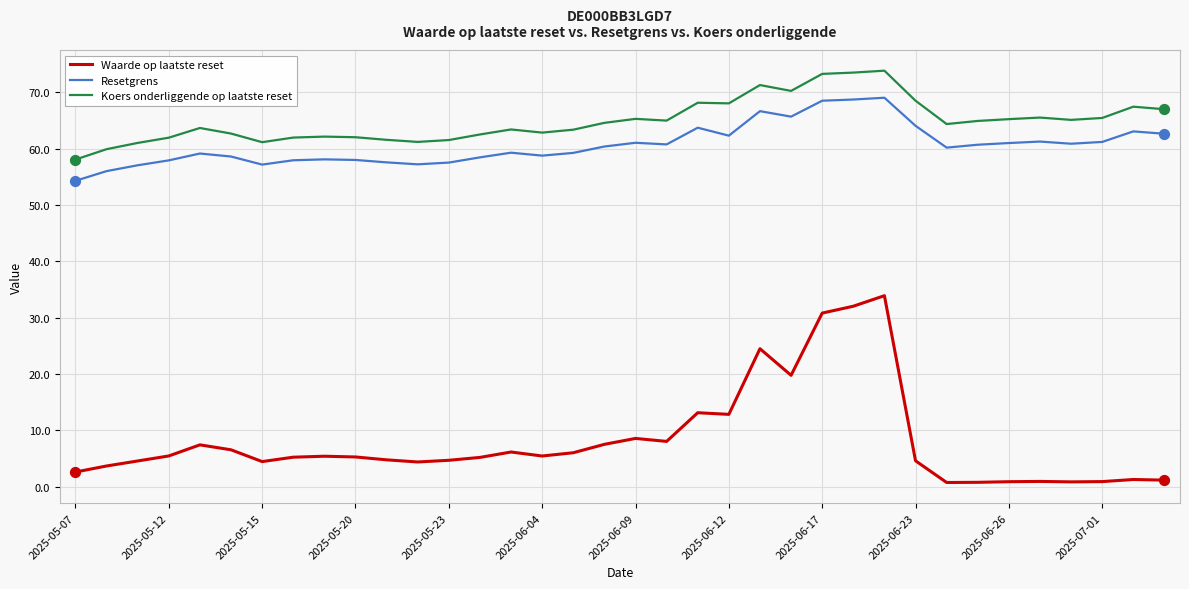

Which series has the widest spread of values?

Waarde op laatste reset